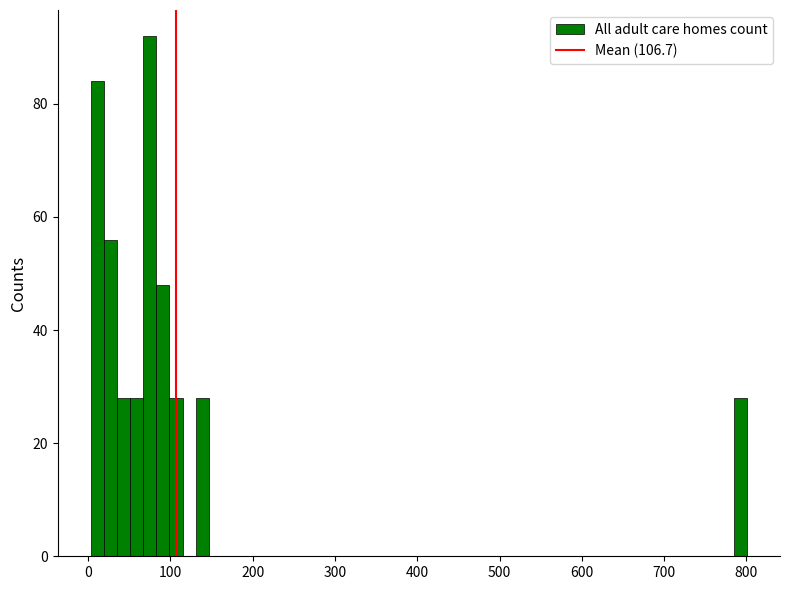

Around what value on the x-axis is the tallest bar? Give the approximate position of its centre, as read against the axis.

70